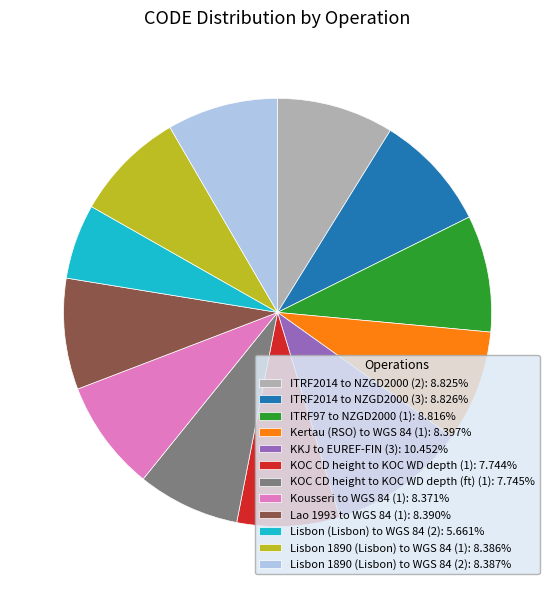

Does ITRF2014 to NZGD2000 (2): 8.825% account for over 50% of the chart?

No